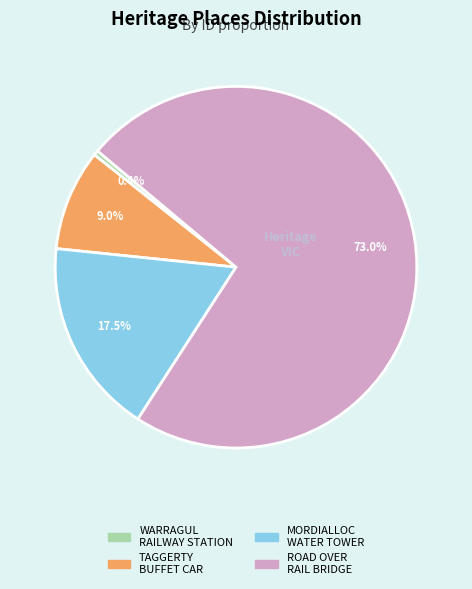

Is there a majority slice in this chart?

Yes